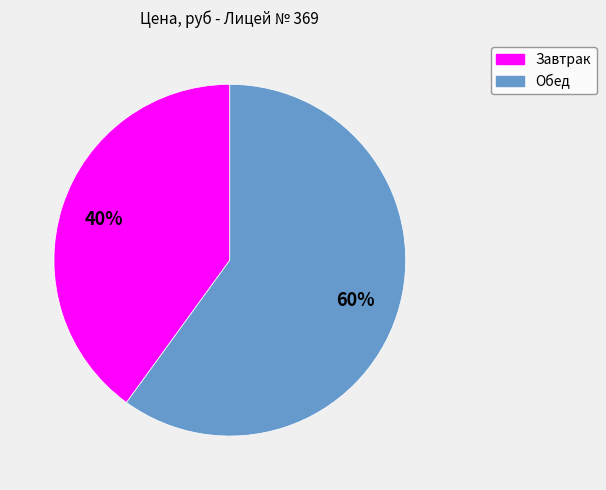

Does Обед account for over 50% of the chart?

Yes